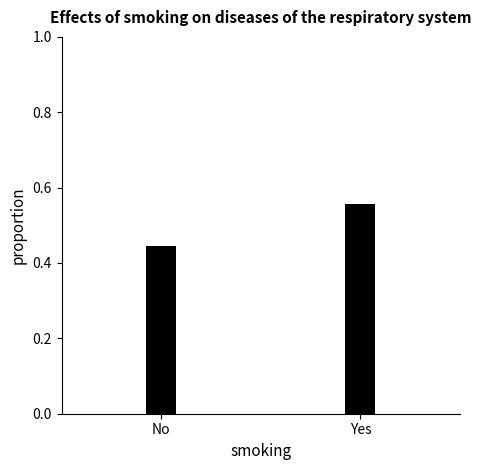

Is it true that the value at Yes is 0.8?

False